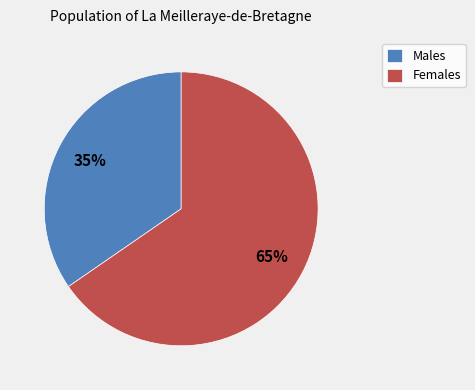

To the nearest percent, what is the combined percentage of Males and Females?

100%